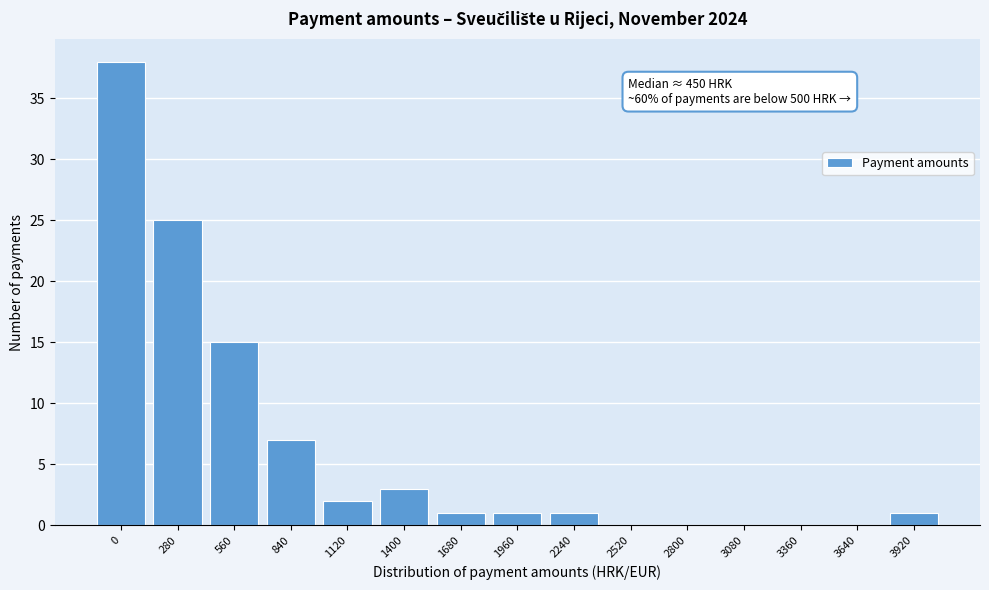

Reading left to right, extract all data points from this chart.

0=38	280=25	560=15	840=7	1120=2	1400=3	1680=1	1960=1	2240=1	2520=0	2800=0	3080=0	3360=0	3640=0	3920=1